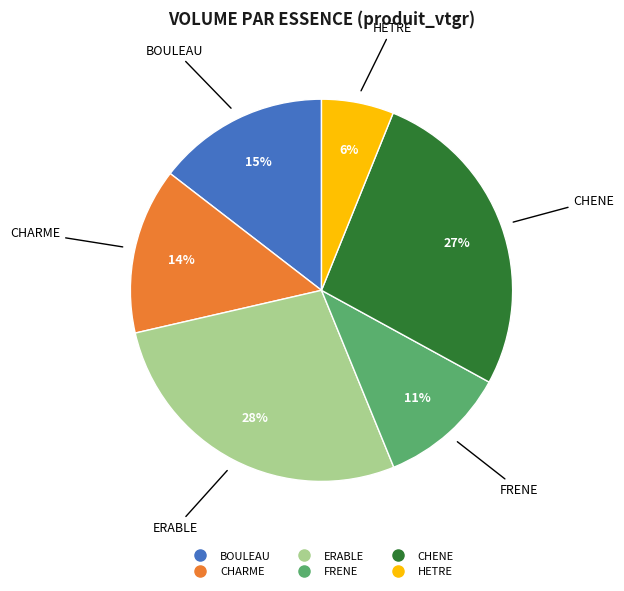

To the nearest percent, what portion does CHENE represent?

27%